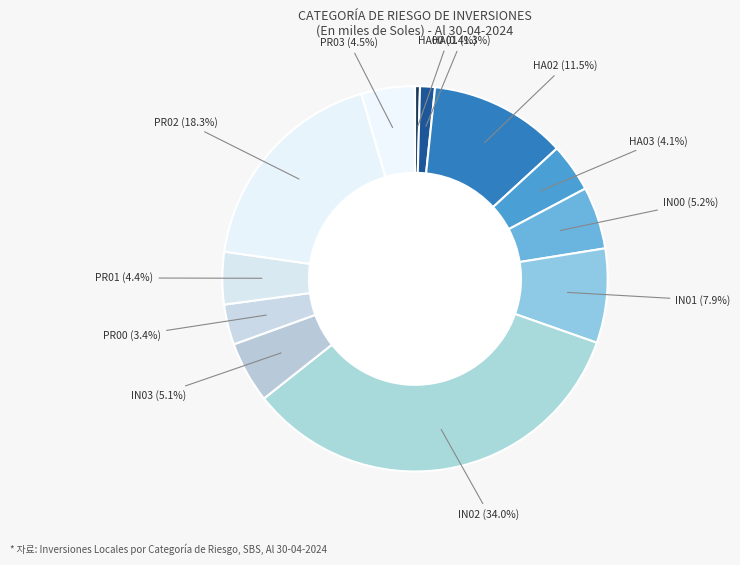

Approximately how many times larger is the value at IN03 compared to IN02?

0.2